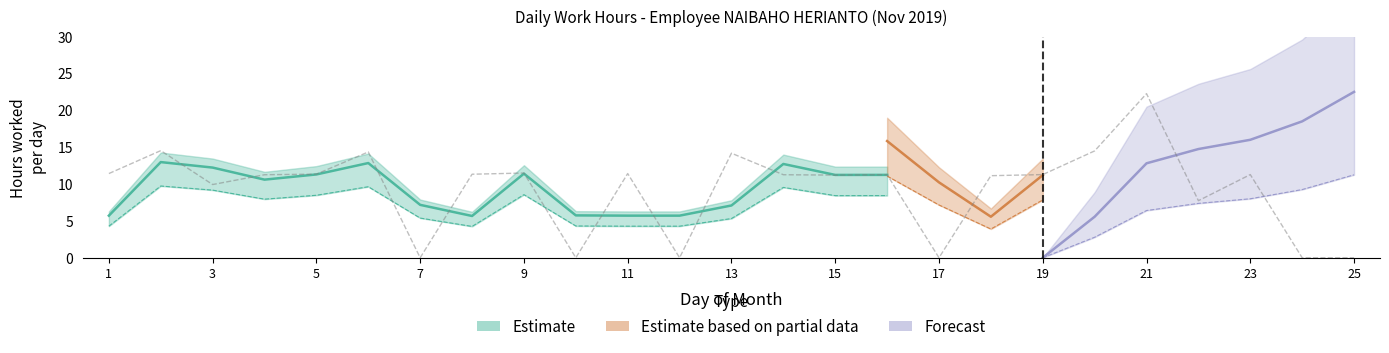

True or false: Forecast has more than 2 interior local peaks.

False